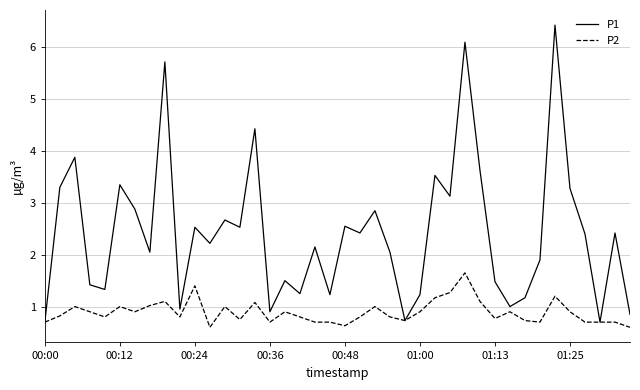

List the series in order of their peak value, highest first.

P1, P2